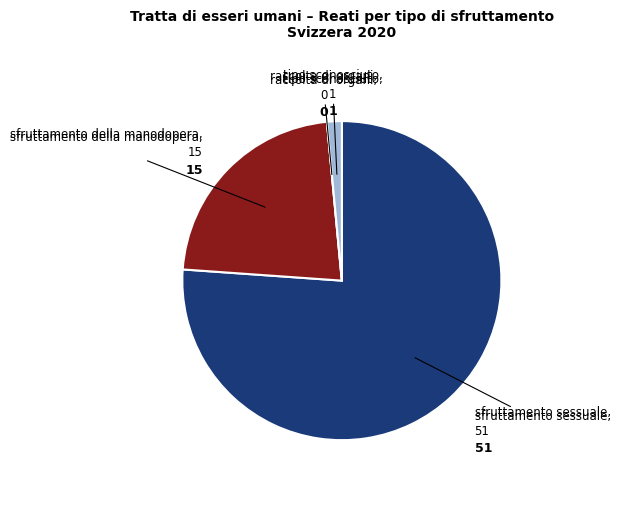

Does any single category account for the majority?

Yes